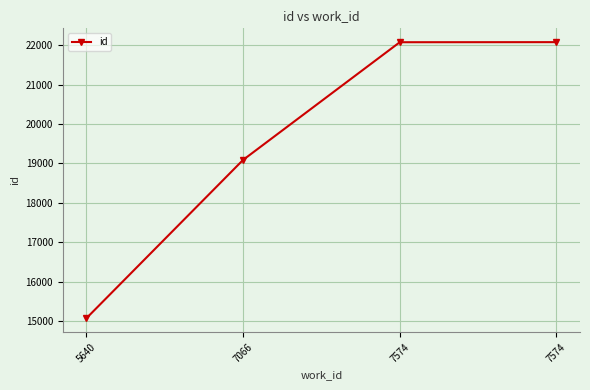

How many distinct data groups are displayed?

1